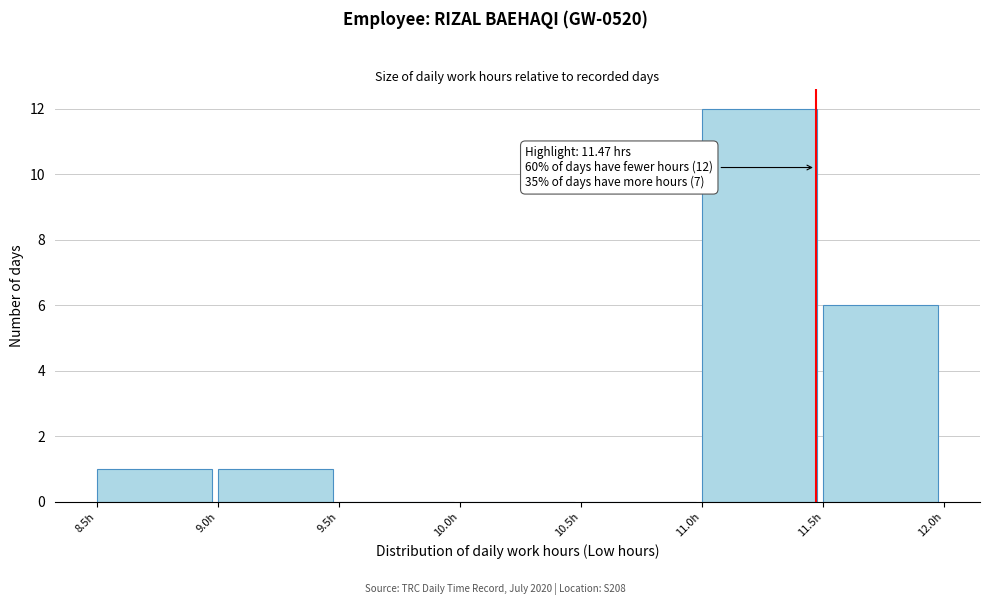

Over which range of the x-axis is the bar tallest?

11.0 to 11.5